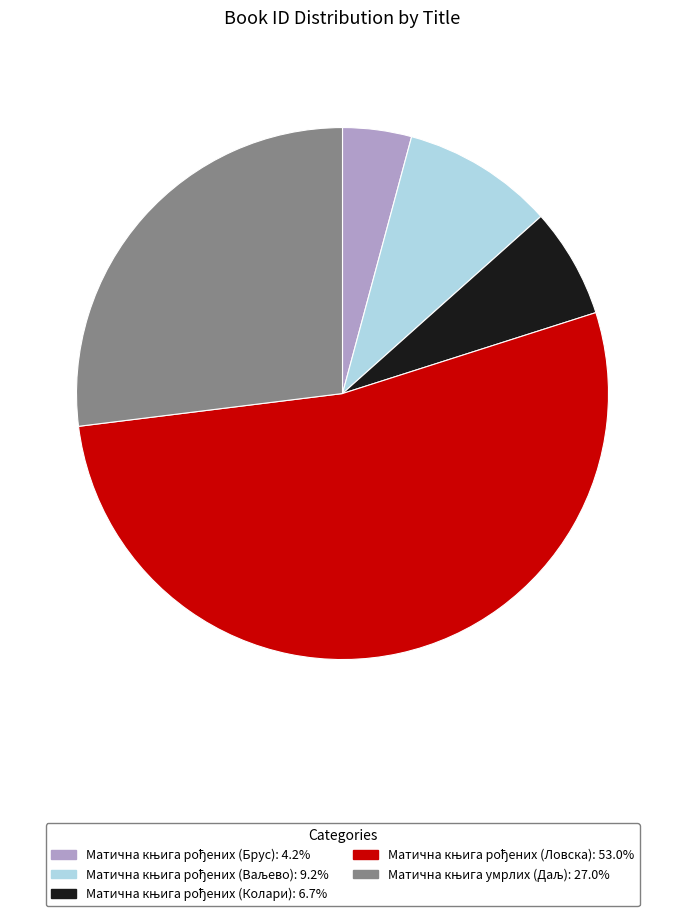

Is there any slice that represents more than half of the pie?

Yes